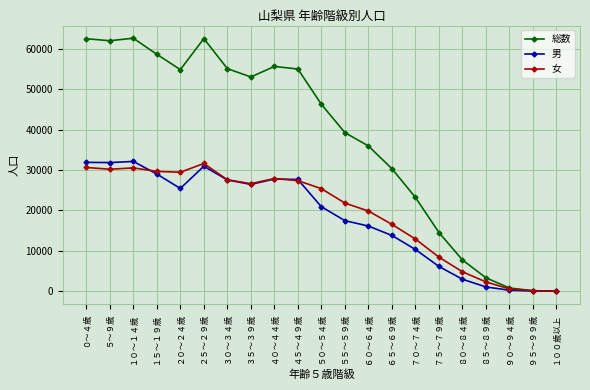

True or false: 男 has more than 1 points higher than both neighbors.

True